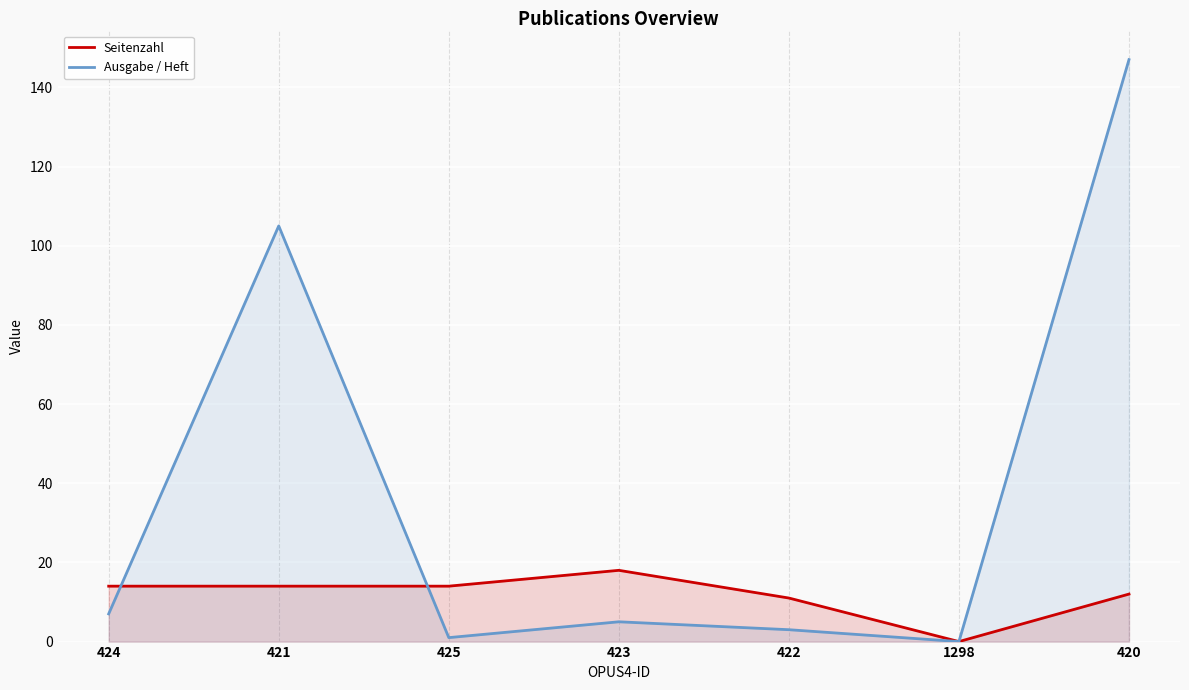

How many interior local peaks does the Ausgabe / Heft series have?

2